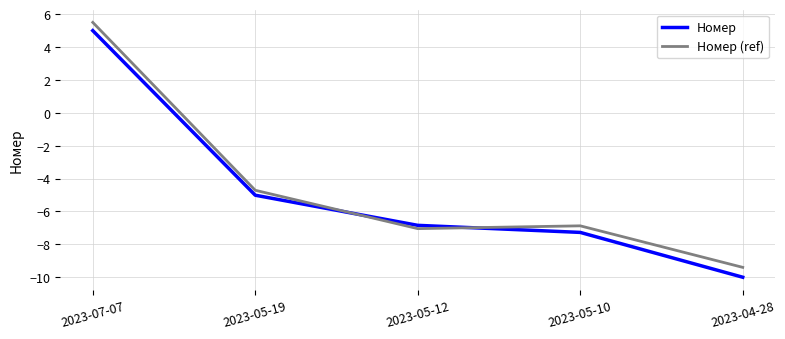

List the labels in order of Номер (ref) value, largest first.

2023-07-07, 2023-05-19, 2023-05-10, 2023-05-12, 2023-04-28